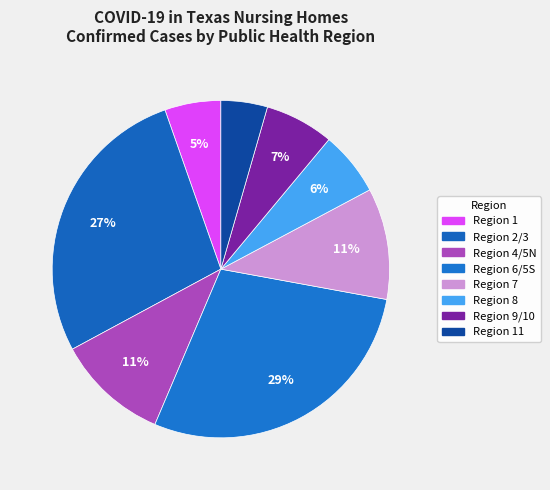

How many slices are in this pie chart?

8